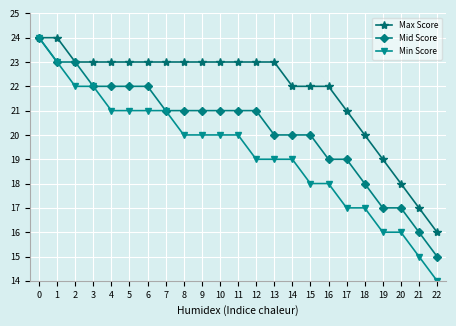

Rank the series by their average value, from highest to lowest.

Max Score, Mid Score, Min Score